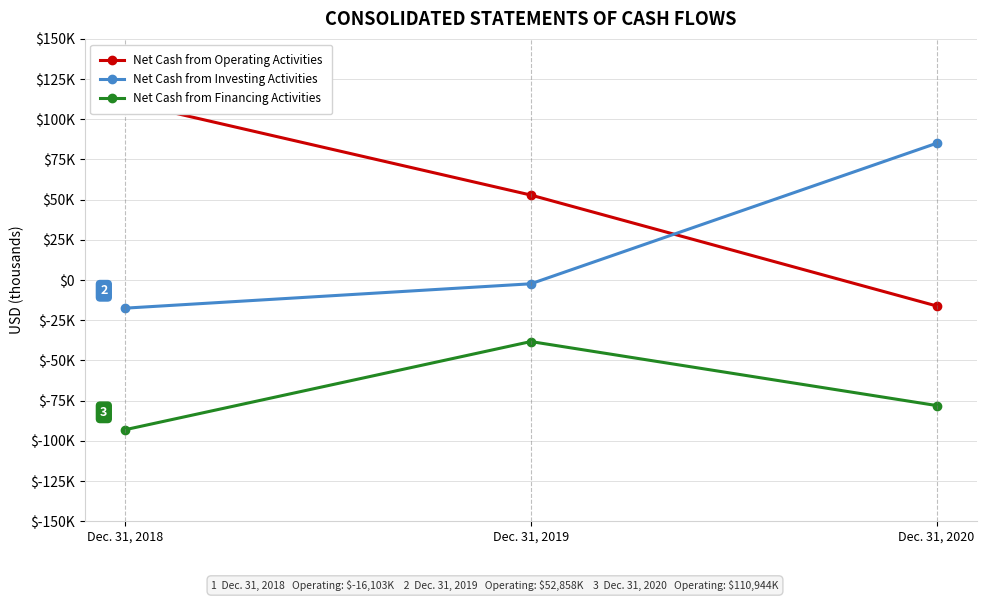

Reading right to left, extract all data points from this chart.

Net Cash from Operating Activities: Dec. 31, 2020=-16103	Dec. 31, 2019=52858	Dec. 31, 2018=110944
Net Cash from Investing Activities: Dec. 31, 2020=85054	Dec. 31, 2019=-2319	Dec. 31, 2018=-17476
Net Cash from Financing Activities: Dec. 31, 2020=-78034	Dec. 31, 2019=-38251	Dec. 31, 2018=-93075